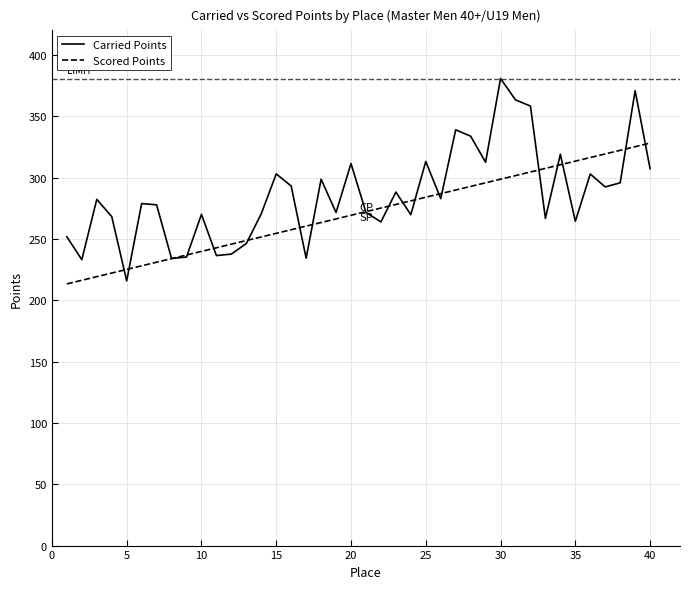

What is the average value of the Scored Points series?

270.7